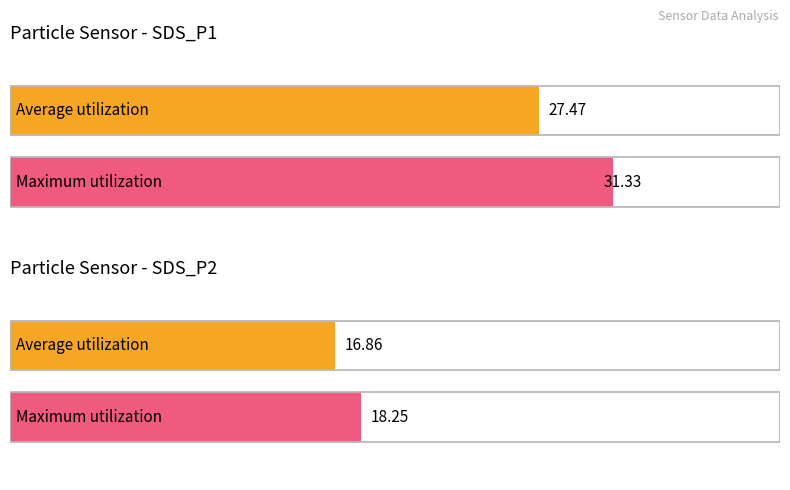

Are the bars horizontal?

Yes